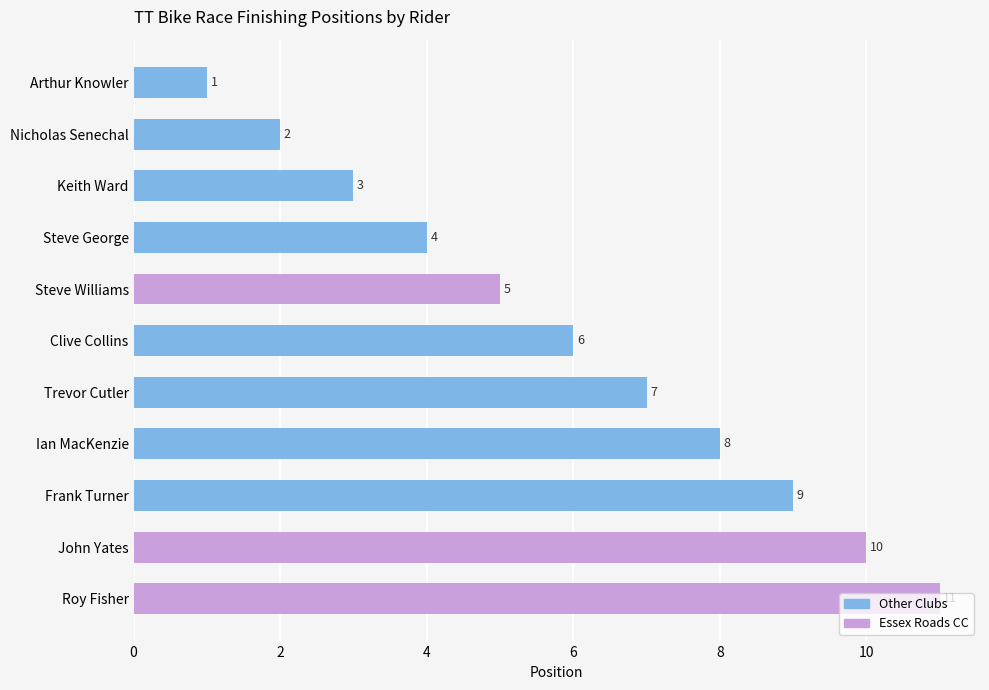

How many series are shown in this chart?

1